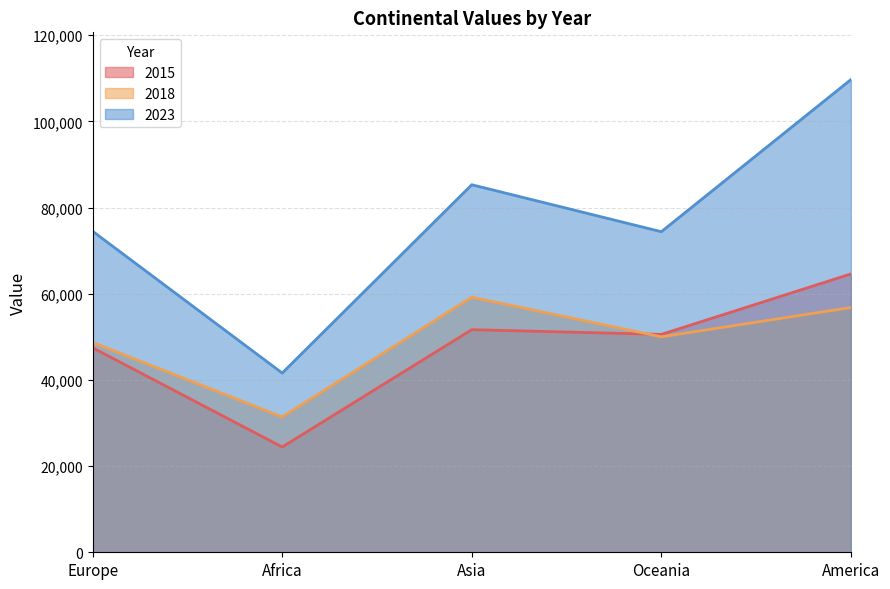

What is the difference between the 2023 values at Africa and America?

68100